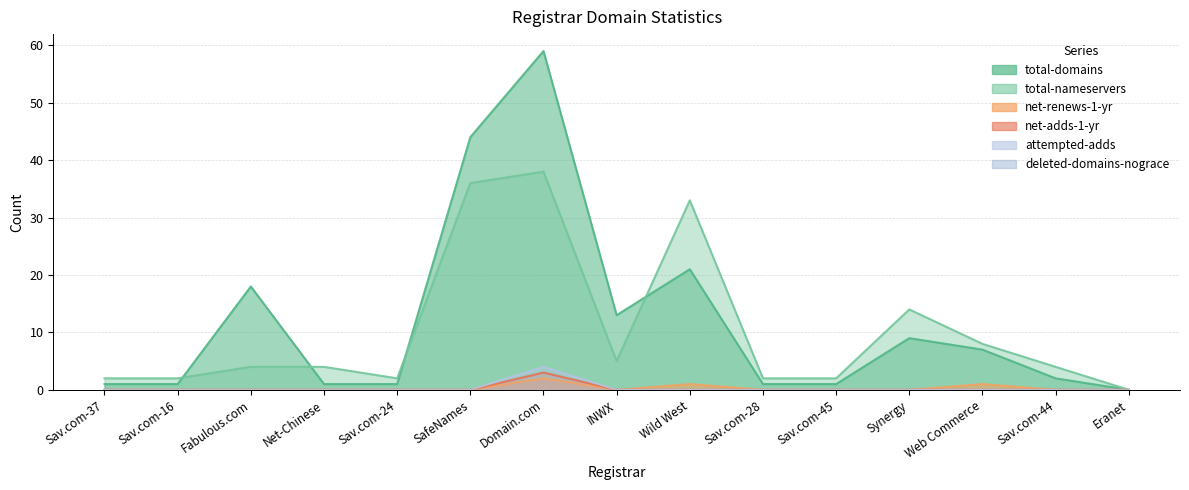

At which category is the sum across all series the highest?

Domain.com